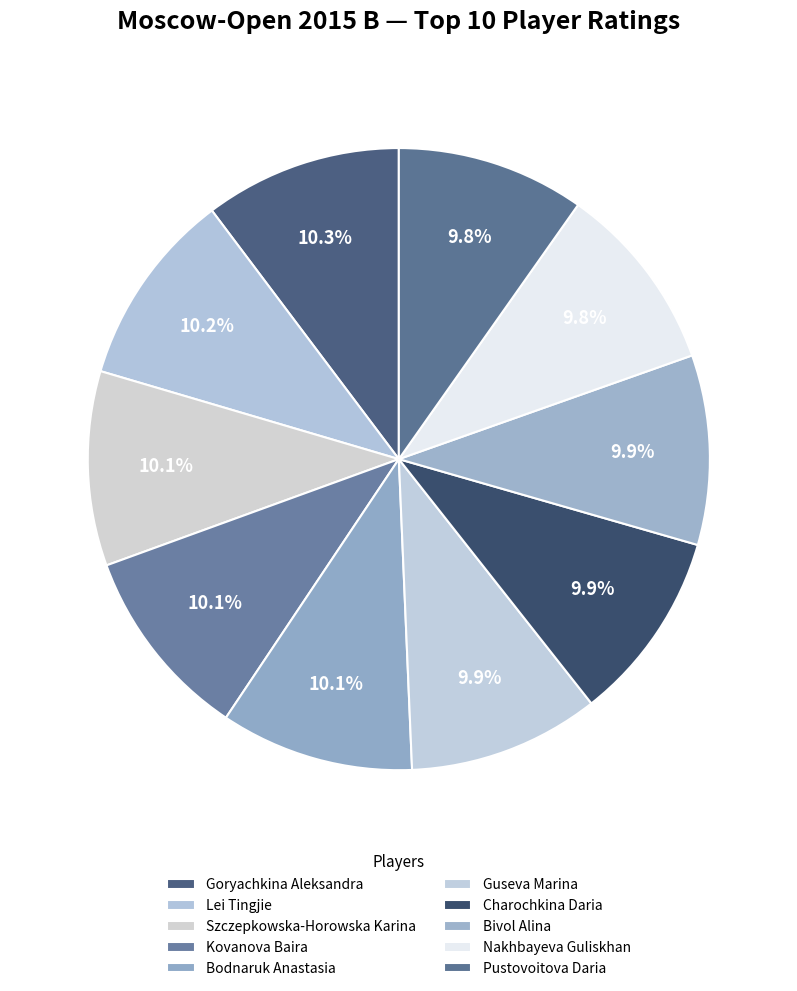

What is the largest slice in the pie chart?

Goryachkina Aleksandra